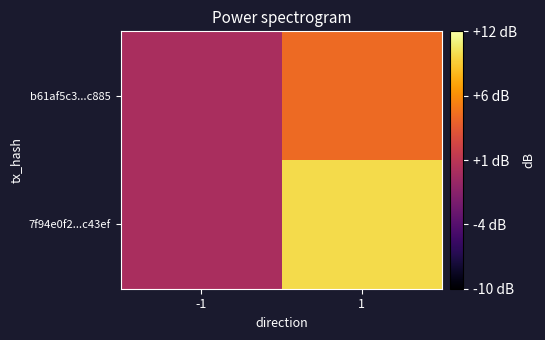

Which has a higher value, -1 or 1?

1